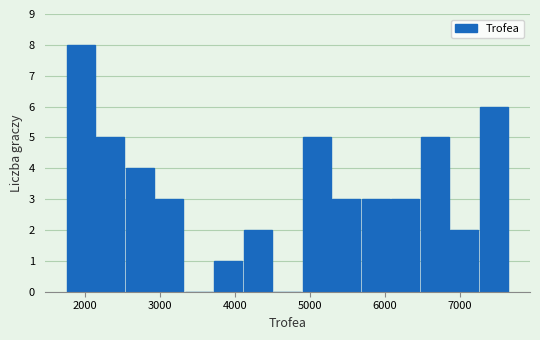

Around what value on the x-axis is the tallest bar? Give the approximate position of its centre, as read against the axis.

1900